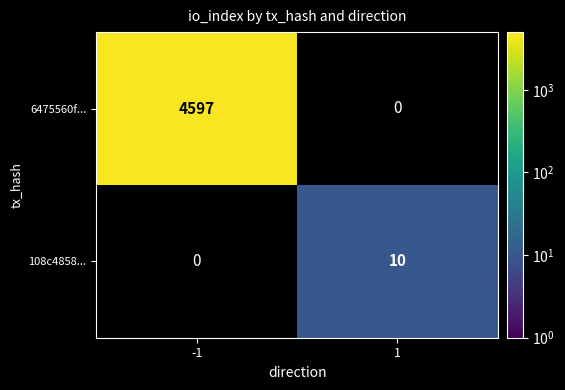

Reading right to left, transcribe all the data shown in this chart.

6475560f...: 1=0	-1=4597
108c4858...: 1=10	-1=0